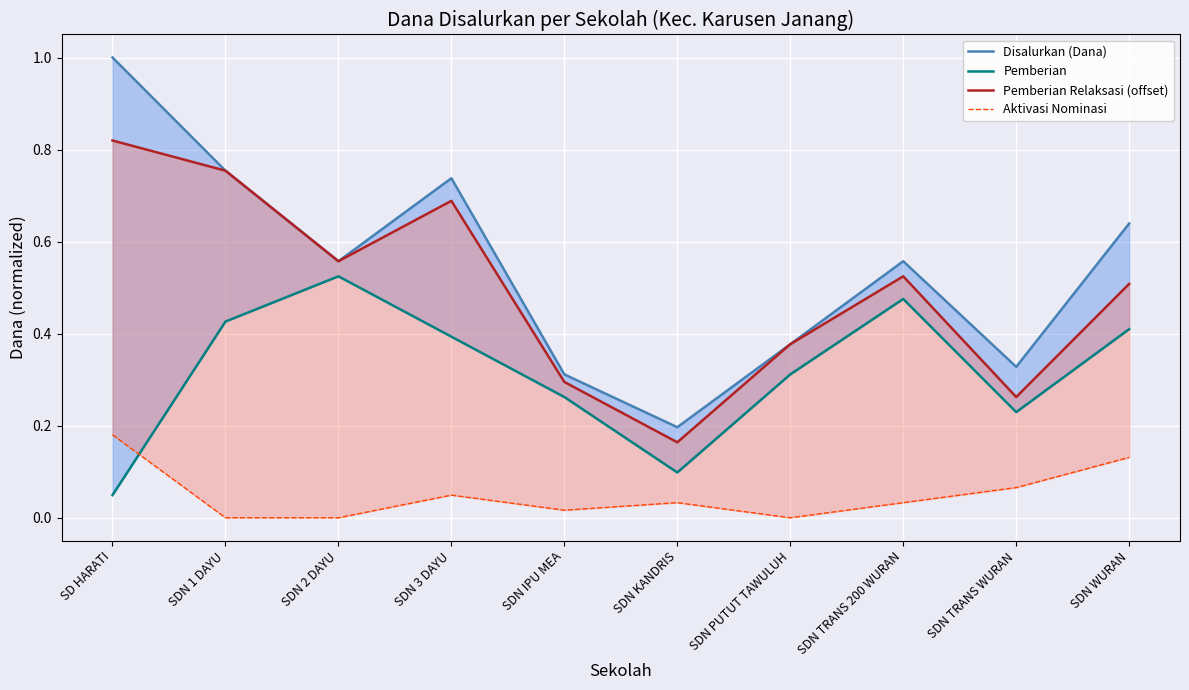

How many series are shown in this chart?

4